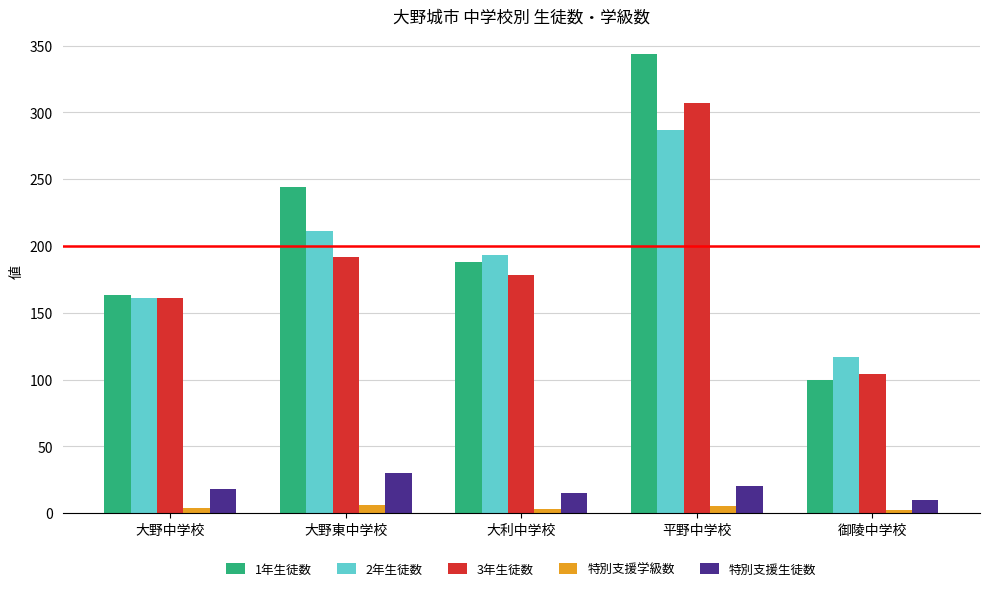

What is the highest value of the 特別支援学級数 series?

6